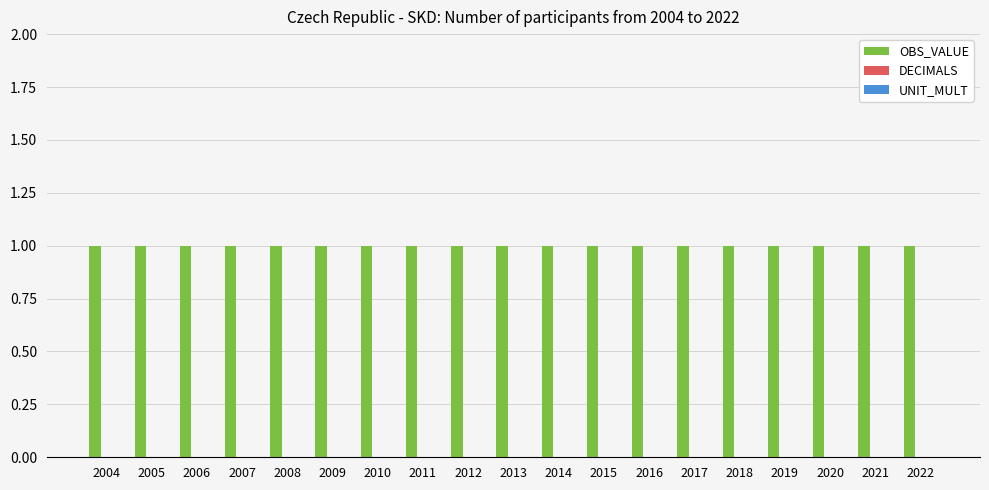

True or false: DECIMALS has a value of 0 at 2015.

True